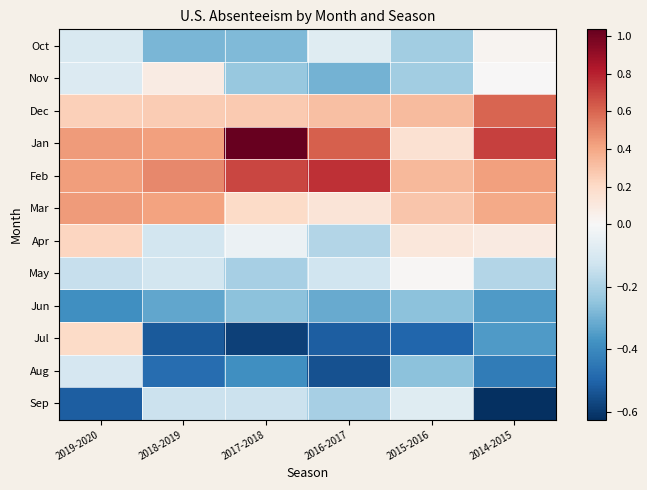

At which category does the chart reach its minimum across all series?

2014-2015